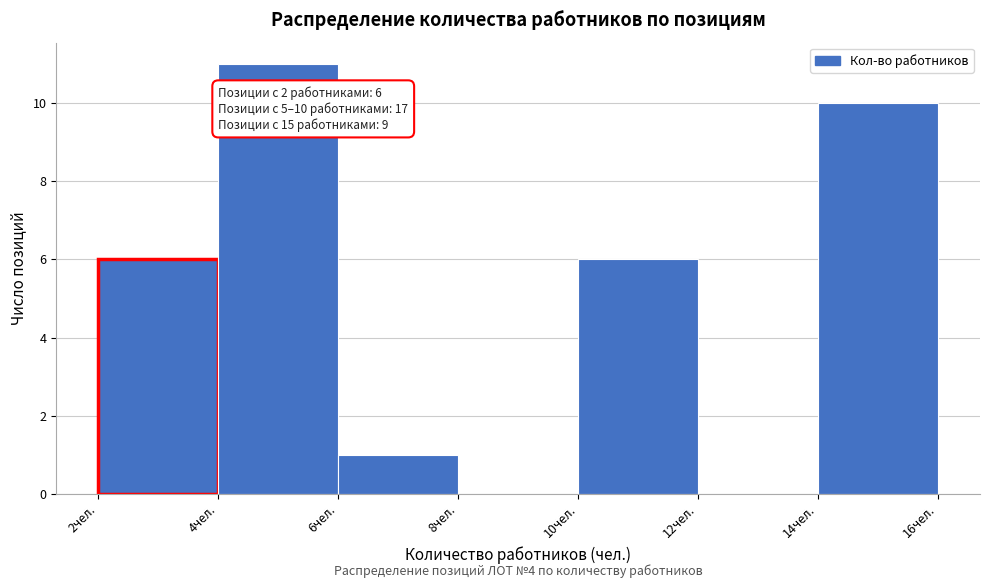

Over which range of the x-axis is the bar tallest?

4 to 6